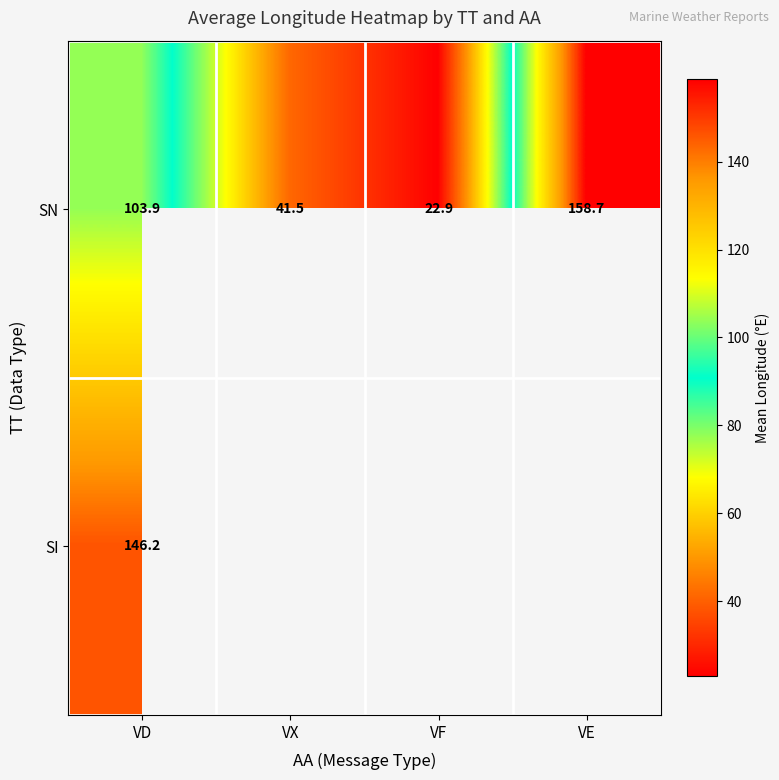

Which category has the lowest value across all series?

VF